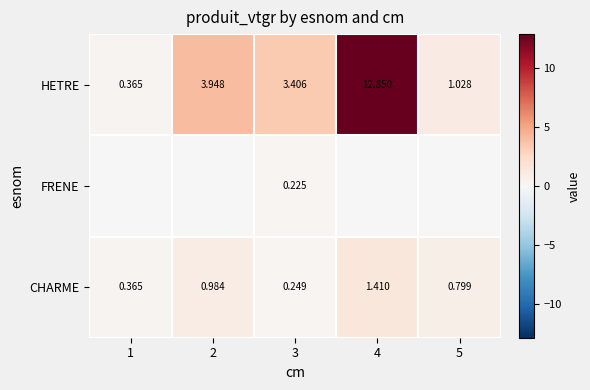

What is the difference between the second highest and minimum values in the CHARME series?

0.7